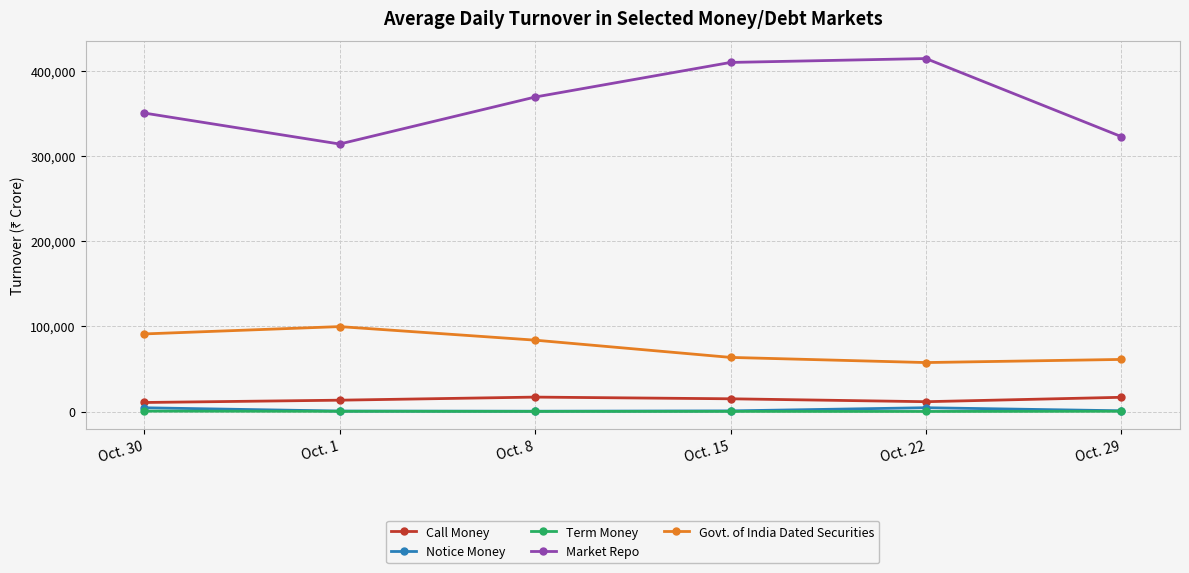

Read the Call Money value at Oct. 8, to the nearest 50.

17000